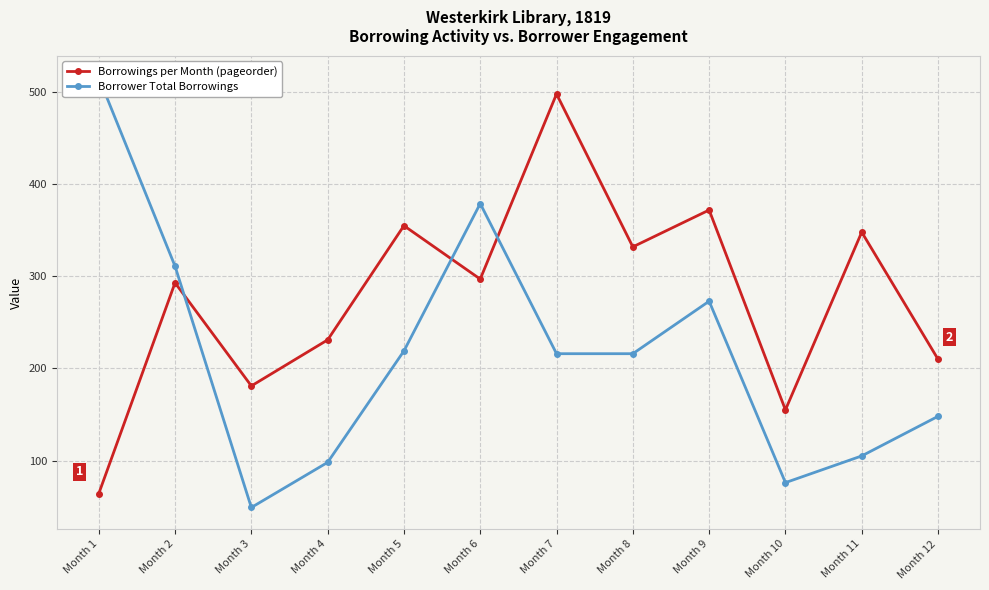

In Borrower Total Borrowings, how many points are higher than both neighbors (excluding endpoints)?

2